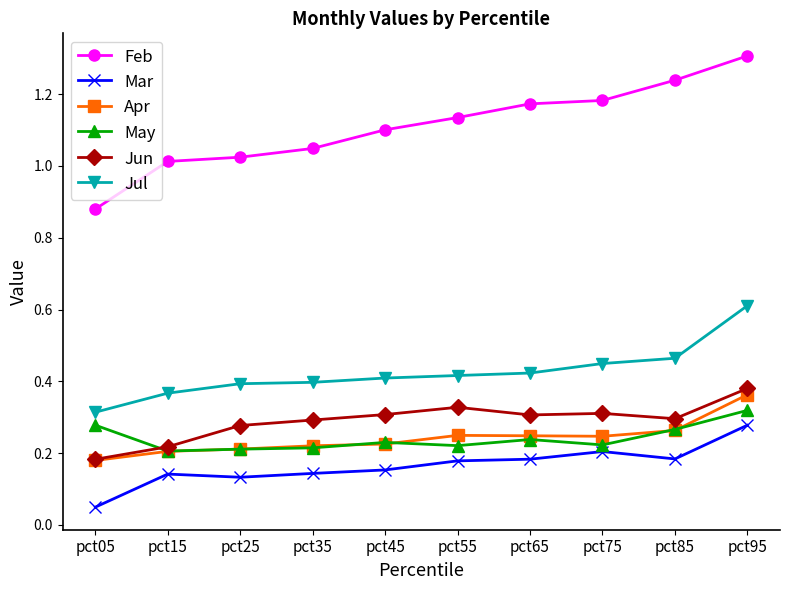

True or false: Mar and Jun cross at least once.

False